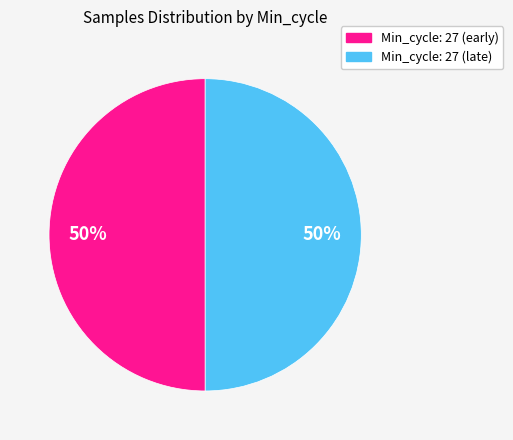

To the nearest percent, what is the average slice percentage?

50%